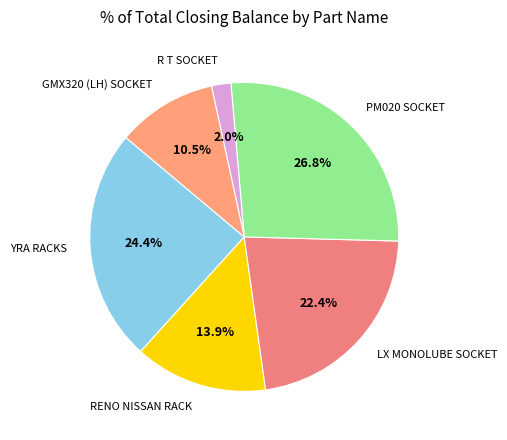

The YRA RACKS slice represents 24% of the pie. True or false?

True